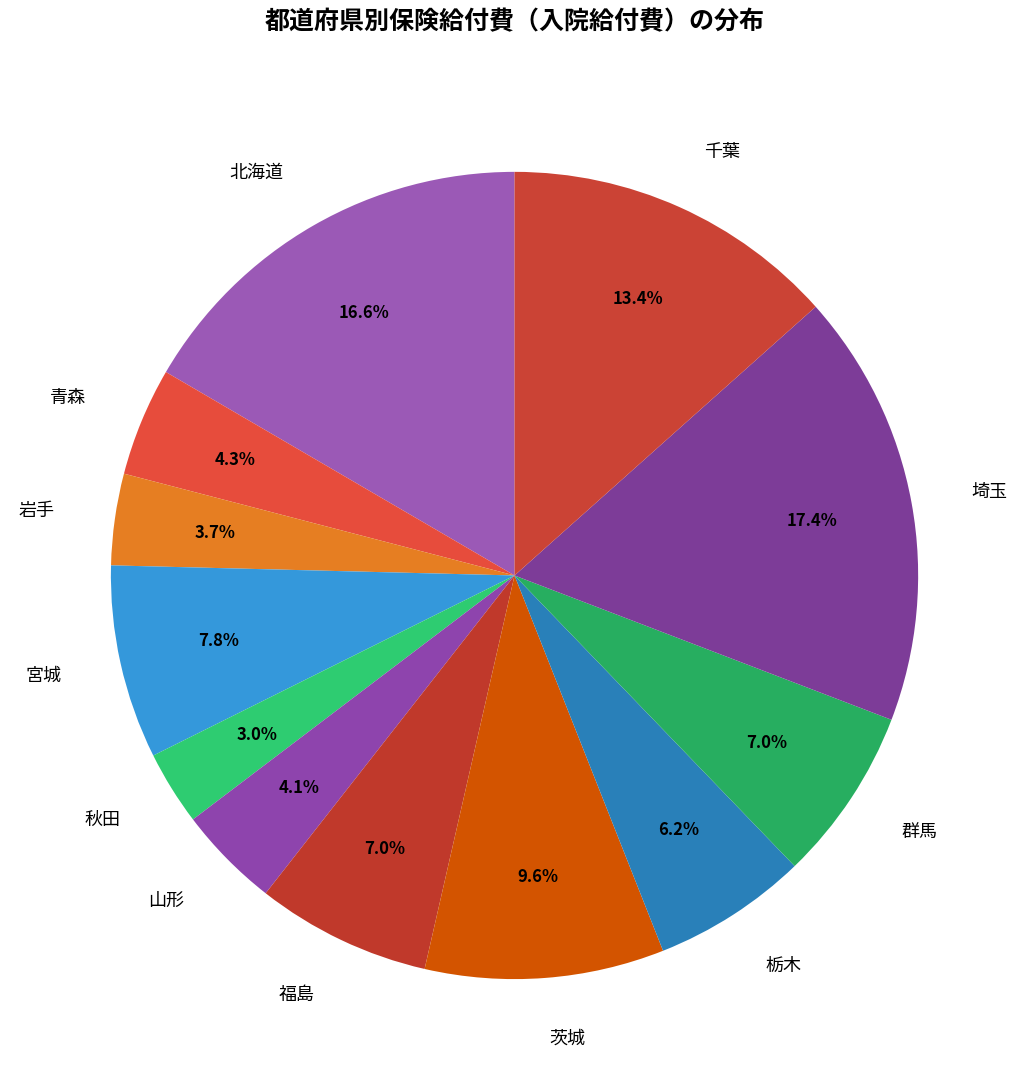

To the nearest percent, what is the average slice percentage?

8%